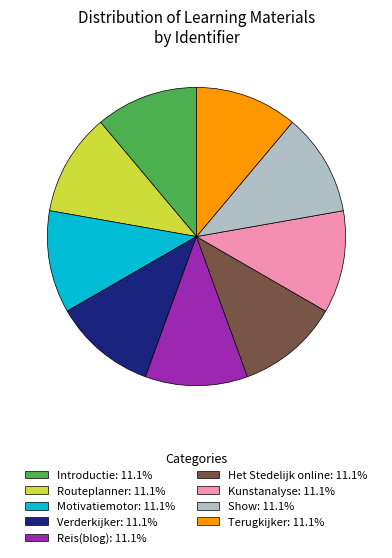

Is it true that Routeplanner is 11% of the pie?

True